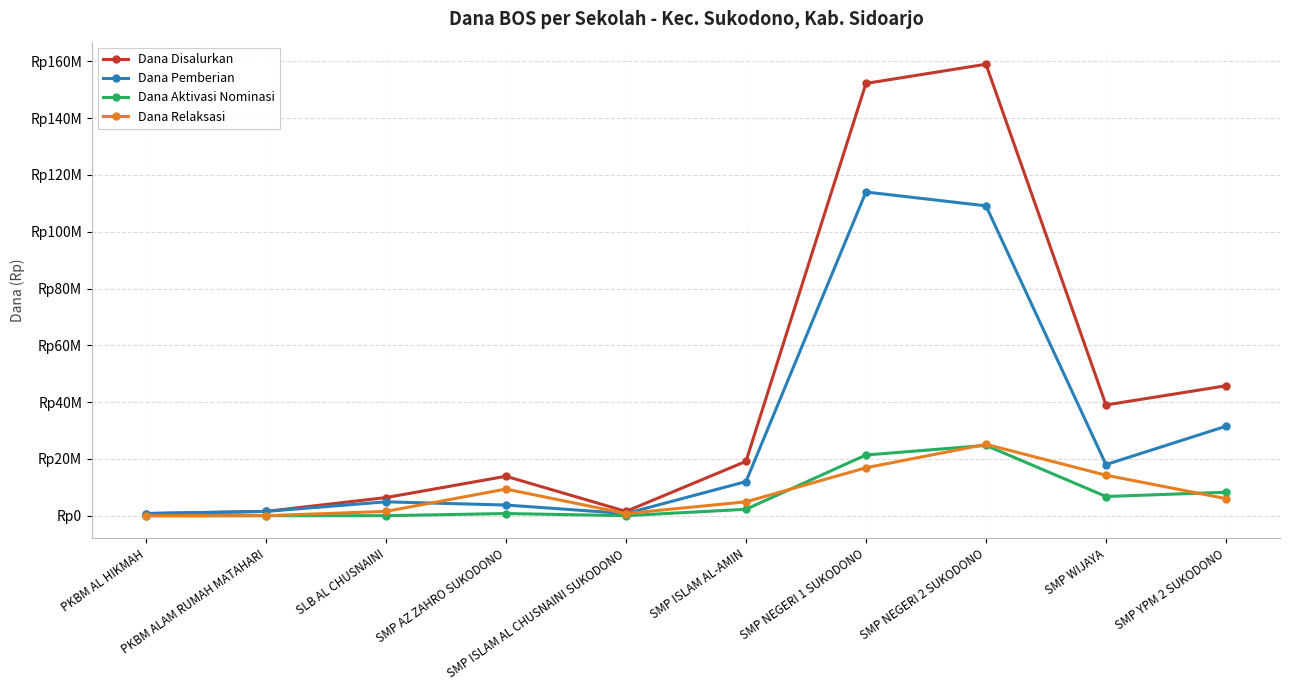

What are all the series names shown in the legend?

Dana Disalurkan, Dana Pemberian, Dana Aktivasi Nominasi, Dana Relaksasi